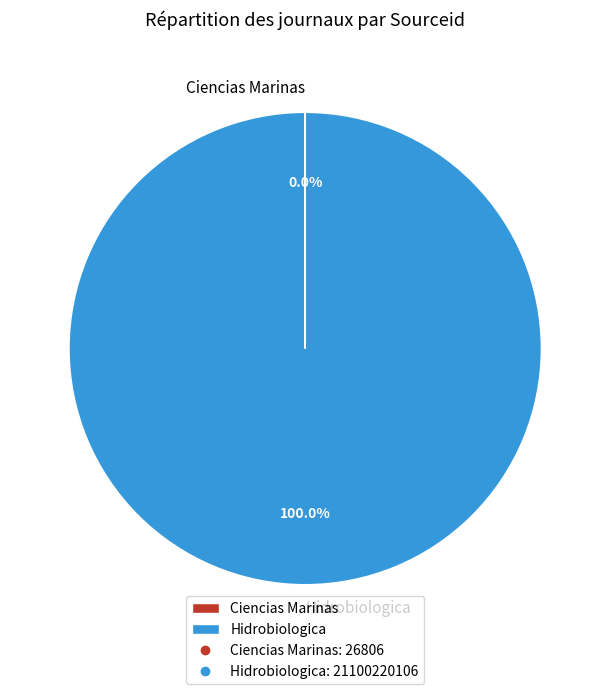

To the nearest percent, what is the average slice percentage?

50%